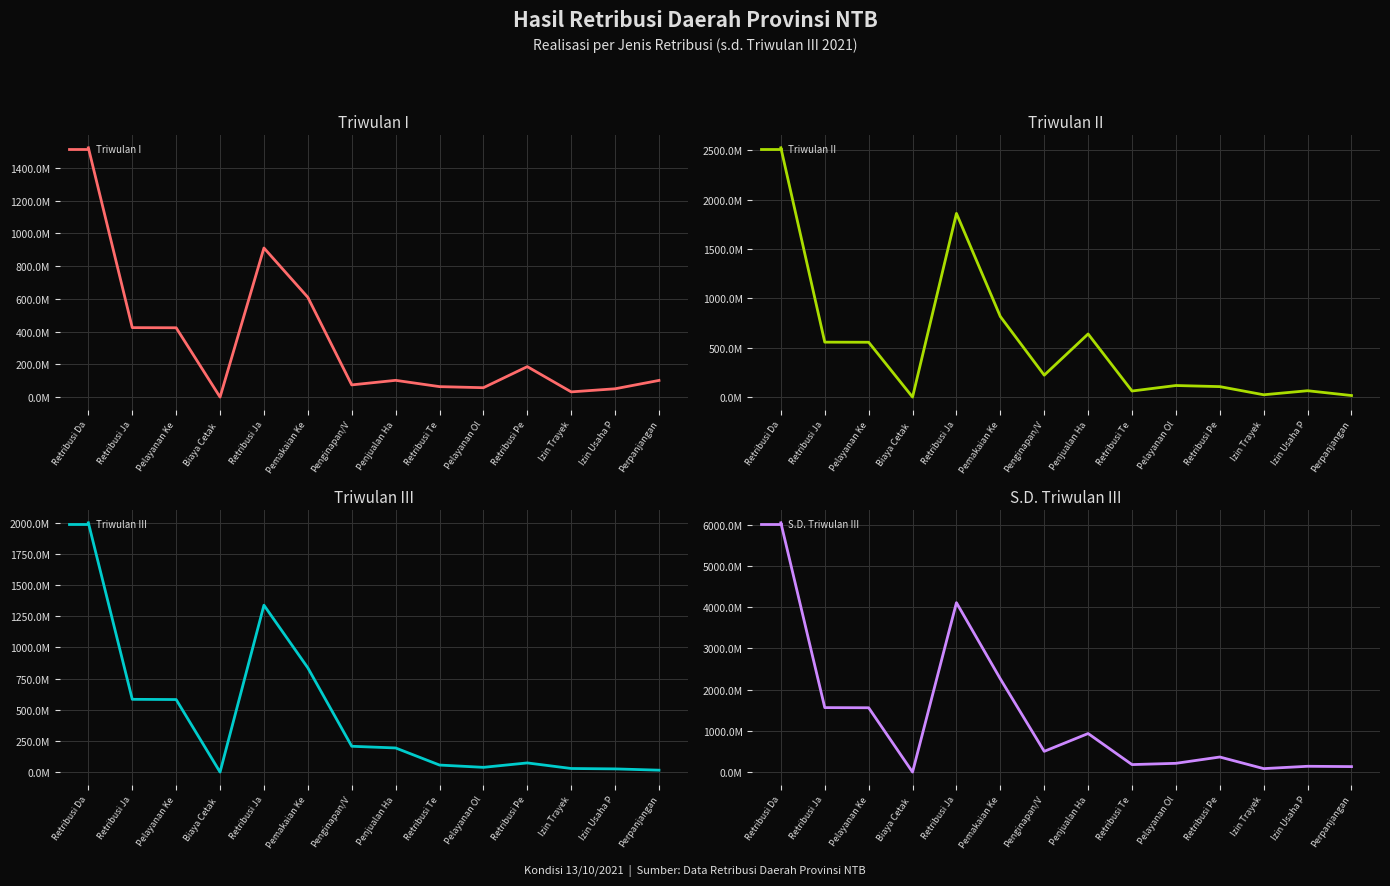

Which has a higher value, Penjualan Ha or Retribusi Da?

Retribusi Da